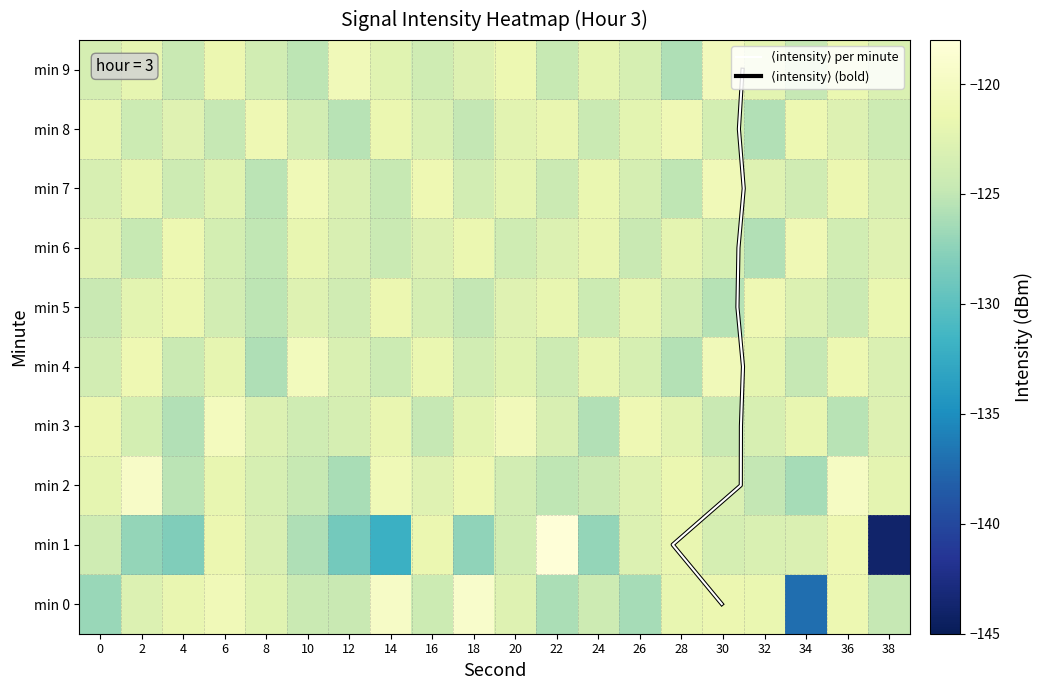

Which series has the widest spread of values?

1